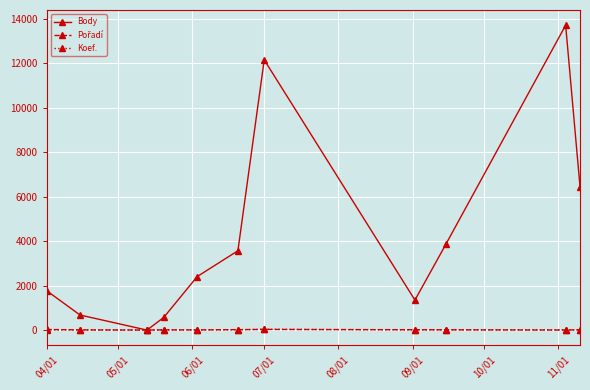

Which series has the widest spread of values?

Body